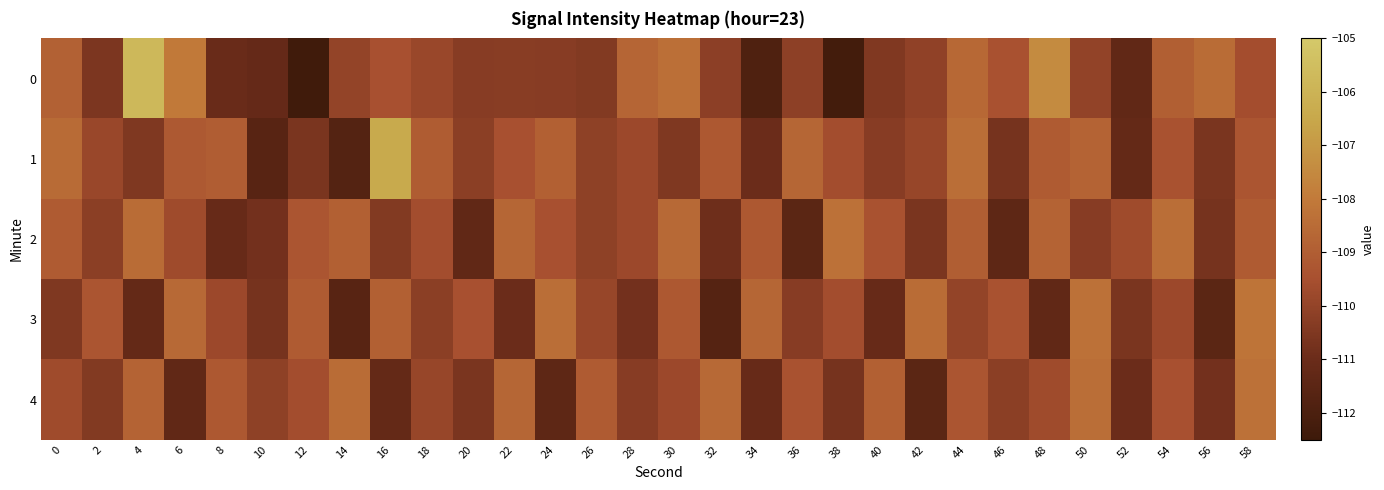

Reading left to right, transcribe all the data shown in this chart.

0: 0=-108.9	2=-110.5	4=-105.8	6=-108.0	8=-111.1	10=-111.2	12=-112.4	14=-110.0	16=-109.5	18=-109.9	20=-110.3	22=-110.3	24=-110.3	26=-110.4	28=-108.7	30=-108.4	32=-110.2	34=-111.9	36=-110.1	38=-112.3	40=-110.5	42=-110.1	44=-108.6	46=-109.4	48=-107.4	50=-110.0	52=-111.3	54=-108.9	56=-108.5	58=-109.6
1: 0=-108.5	2=-109.8	4=-110.5	6=-109.2	8=-109.0	10=-111.6	12=-110.6	14=-111.7	16=-106.4	18=-109.1	20=-110.2	22=-109.5	24=-108.9	26=-110.1	28=-109.8	30=-110.5	32=-109.2	34=-111.0	36=-108.7	38=-109.6	40=-110.3	42=-109.9	44=-108.4	46=-110.7	48=-109.1	50=-108.8	52=-111.2	54=-109.4	56=-110.6	58=-109.3
2: 0=-109.1	2=-110.2	4=-108.5	6=-109.7	8=-111.1	10=-110.8	12=-109.3	14=-108.9	16=-110.4	18=-109.6	20=-111.3	22=-108.7	24=-109.5	26=-110.1	28=-109.8	30=-108.6	32=-110.9	34=-109.2	36=-111.5	38=-108.3	40=-109.4	42=-110.6	44=-109.0	46=-111.4	48=-108.8	50=-110.3	52=-109.7	54=-108.4	56=-110.7	58=-109.1
3: 0=-110.5	2=-109.3	4=-111.2	6=-108.6	8=-109.8	10=-110.7	12=-109.1	14=-111.6	16=-108.9	18=-110.2	20=-109.5	22=-111.0	24=-108.4	26=-109.9	28=-110.8	30=-109.2	32=-111.7	34=-108.7	36=-110.3	38=-109.6	40=-111.1	42=-108.5	44=-110.0	46=-109.4	48=-111.3	50=-108.3	52=-110.6	54=-109.8	56=-111.5	58=-108.2
4: 0=-109.7	2=-110.4	4=-108.8	6=-111.3	8=-109.2	10=-110.1	12=-109.6	14=-108.5	16=-111.2	18=-109.9	20=-110.6	22=-108.7	24=-111.4	26=-109.1	28=-110.3	30=-109.8	32=-108.6	34=-111.1	36=-109.4	38=-110.7	40=-108.9	42=-111.5	44=-109.3	46=-110.2	48=-109.7	50=-108.4	52=-111.0	54=-109.5	56=-110.8	58=-108.3